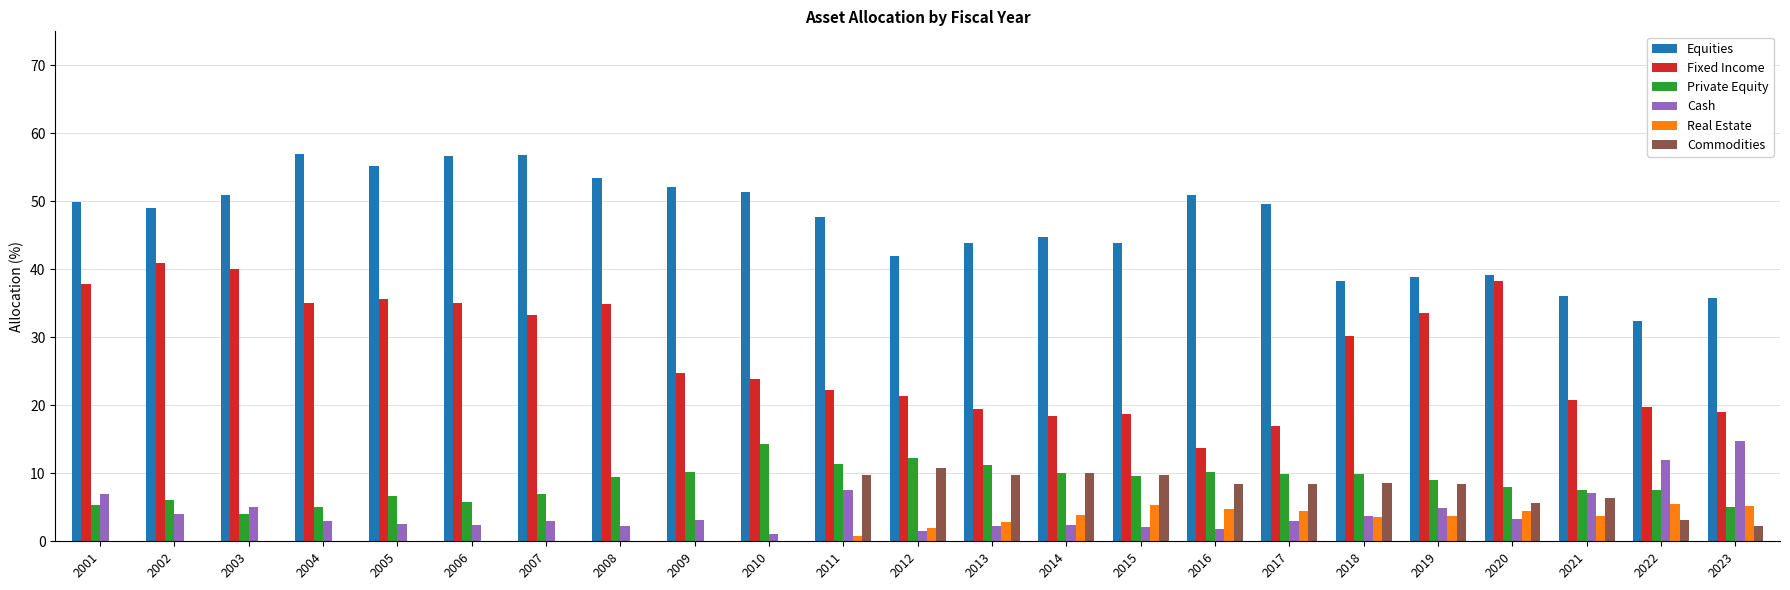

How many groups of bars are there?

23